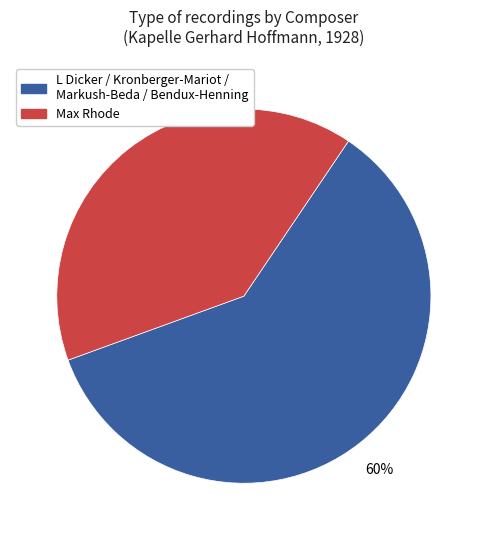

To the nearest percent, what is the average slice percentage?

50%